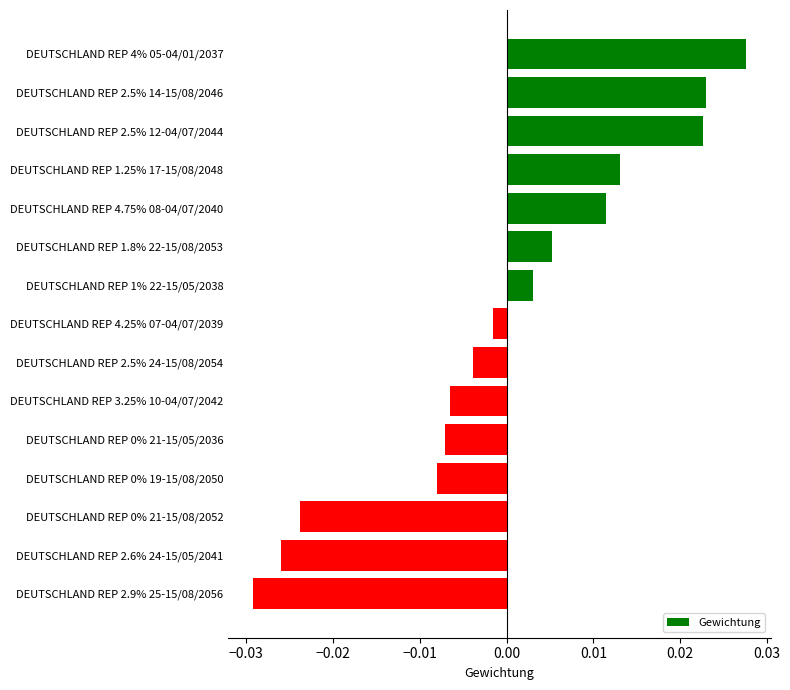

At which label is the value closest to 0?

DEUTSCHLAND REP 4.25% 07-04/07/2039